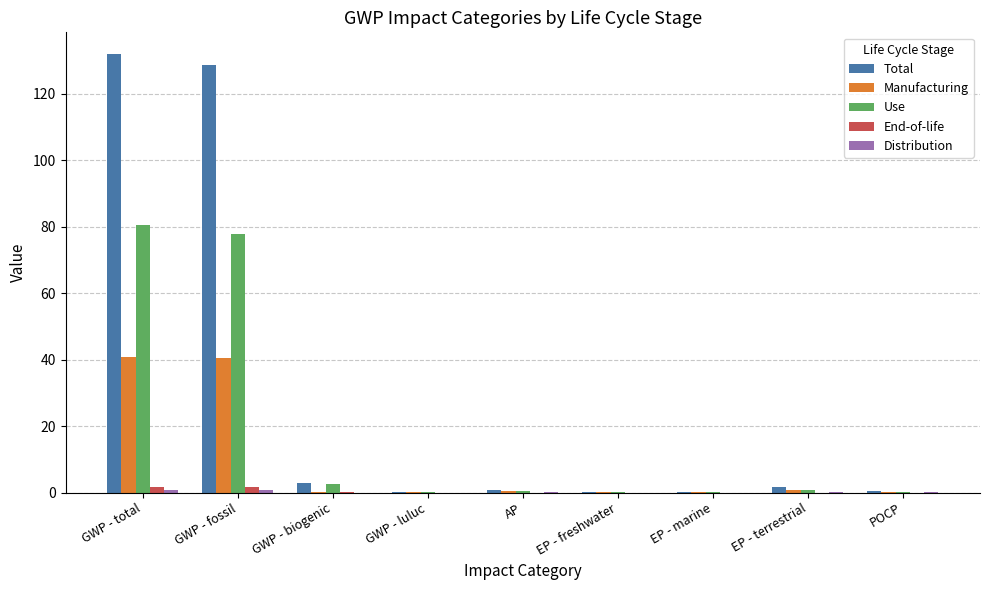

Count the number of data series in this chart.

5